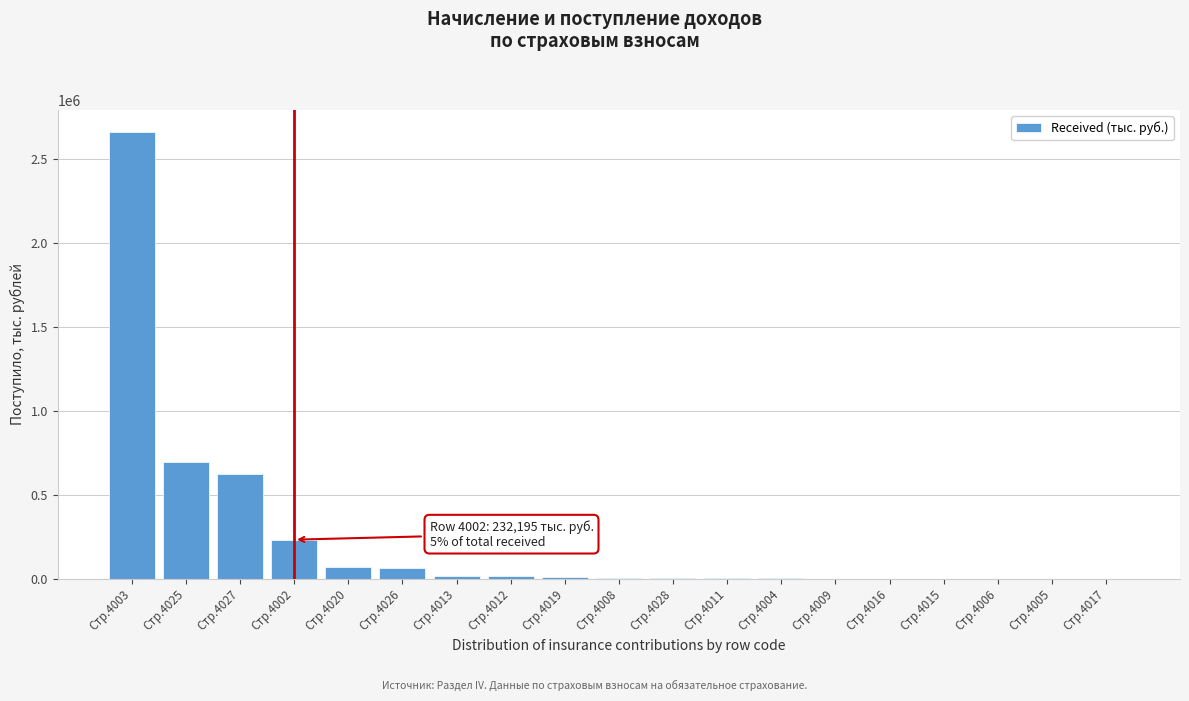

Approximately how many times larger is the value at Стр.4026 compared to Стр.4002?

0.3